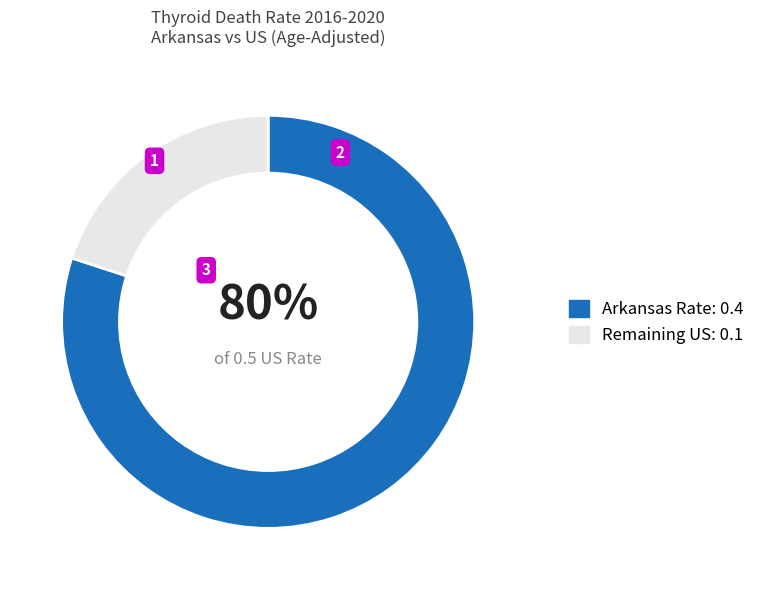

Combined, do Arkansas Rate: 0.4 and Remaining US: 0.1 account for over 50%?

Yes